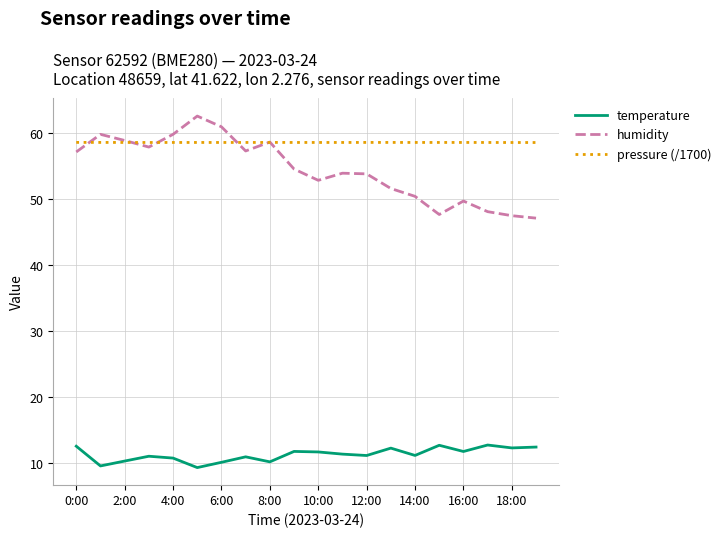

Which series has the largest total across all categories?

pressure (/1700)